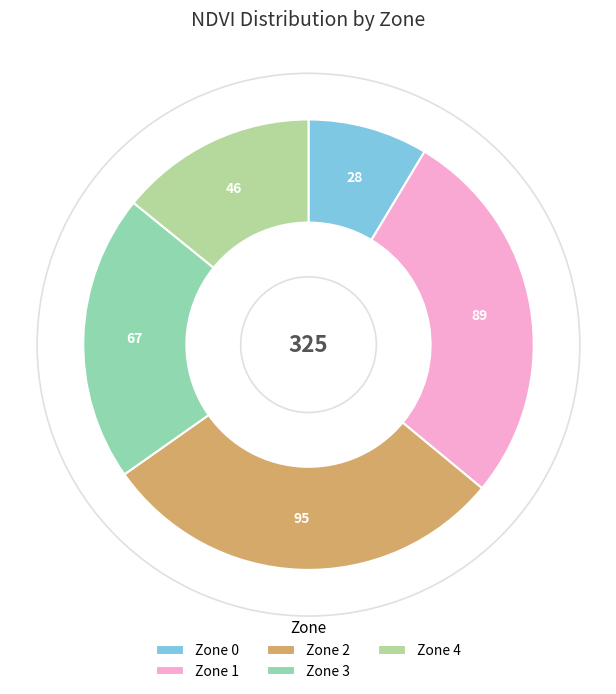

Which has a higher value, Zone 0 or Zone 1?

Zone 1